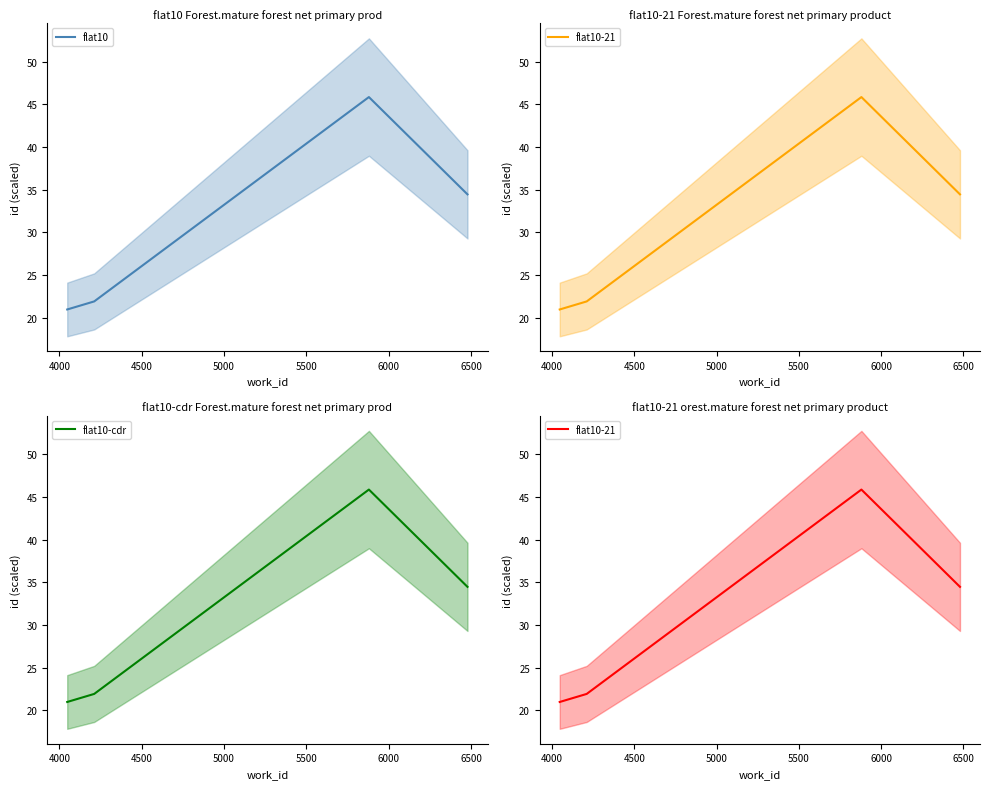

What is the lowest value of the flat10 series?

21.0